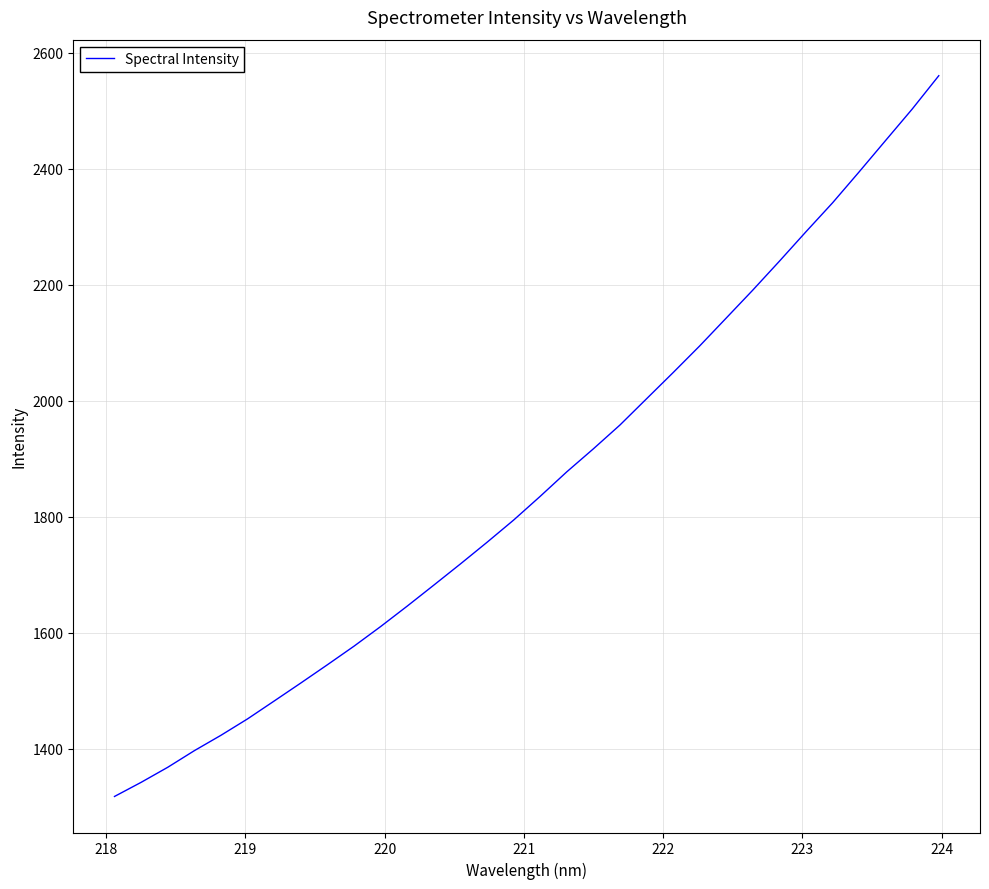

What is the smallest value displayed?

1317.7